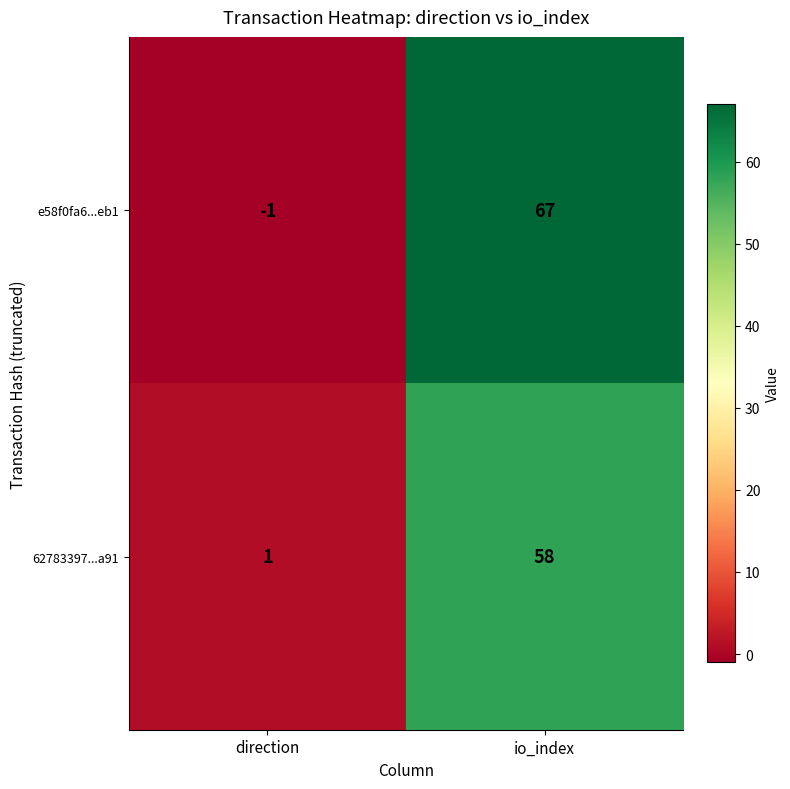

What is the minimum value shown in the chart?

-1